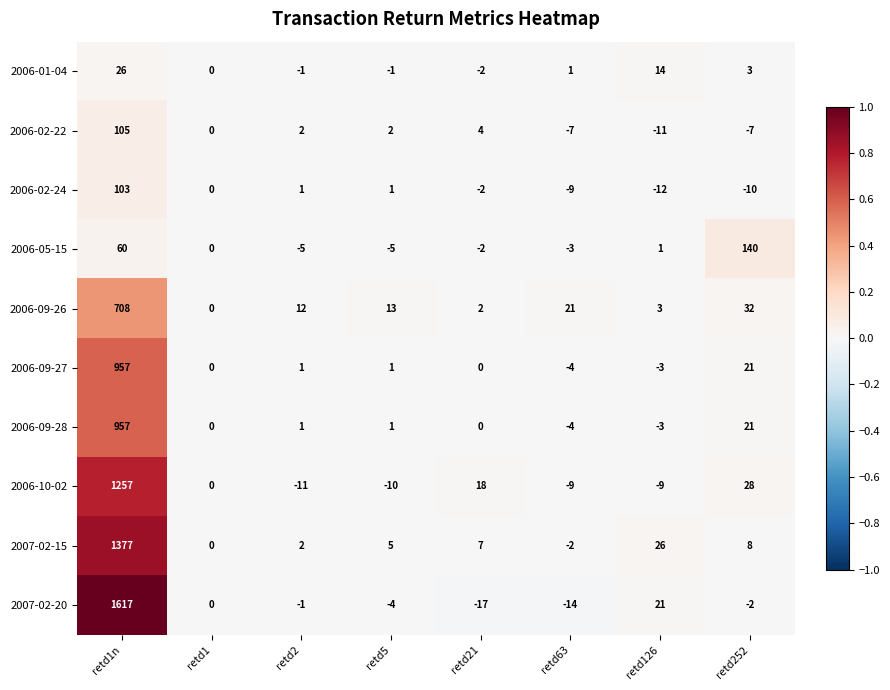

How many negative values does the 2006-01-04 series have?

3